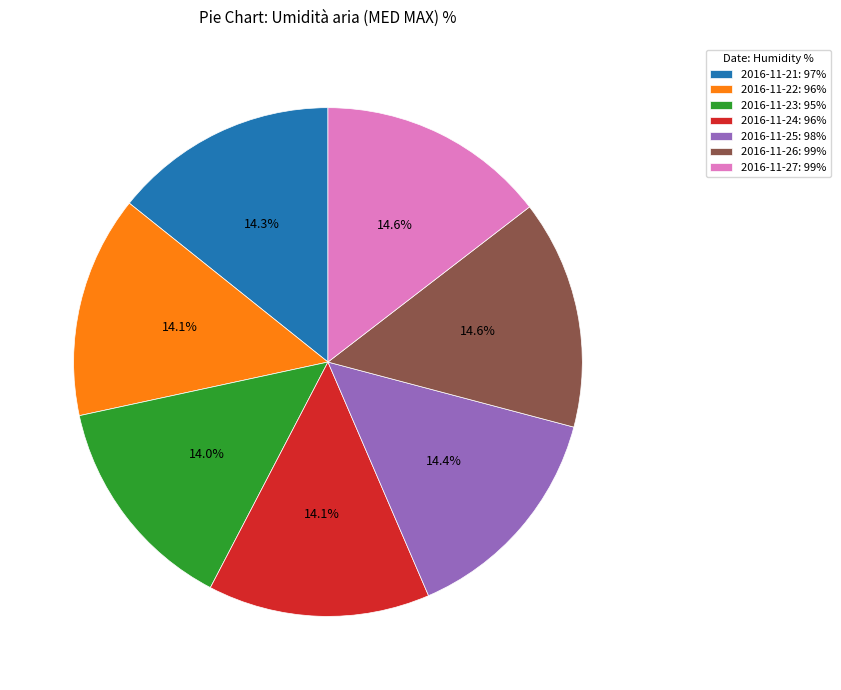

Count the number of slices in the pie.

7